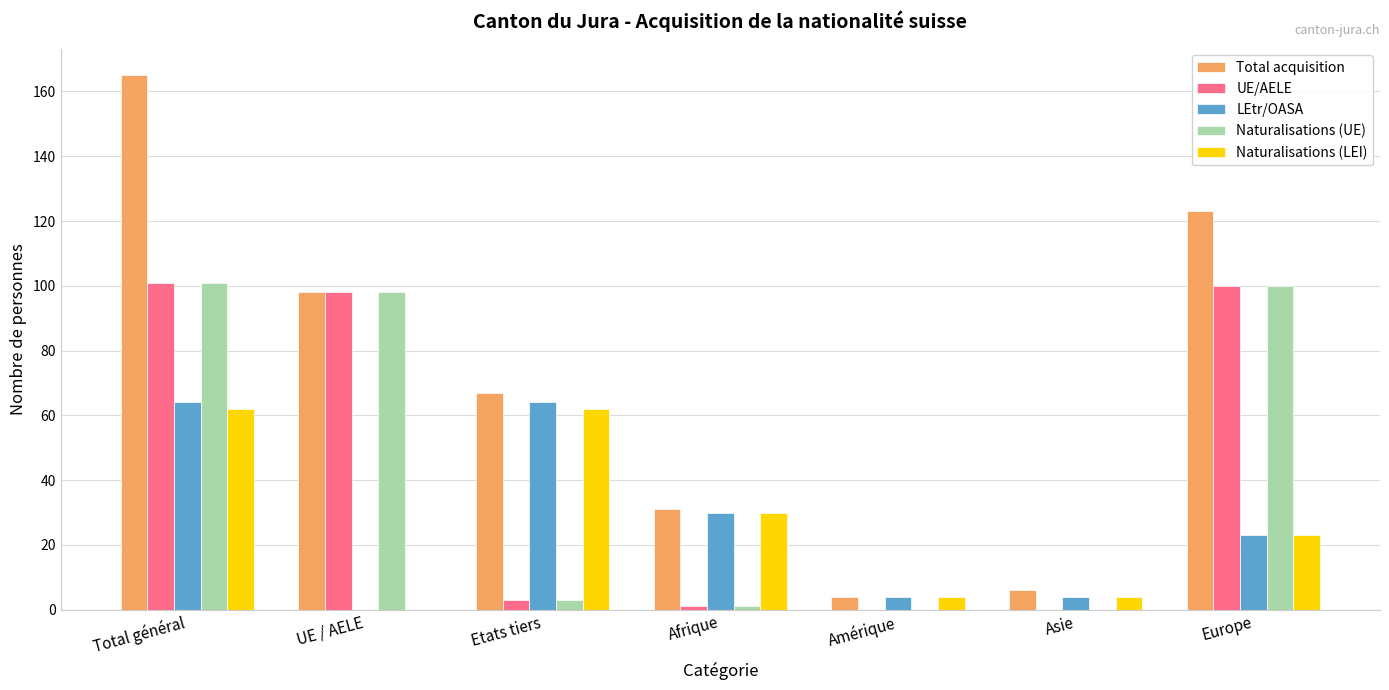

What is the difference between the Naturalisations (LEI) values at Total général and Afrique?

32